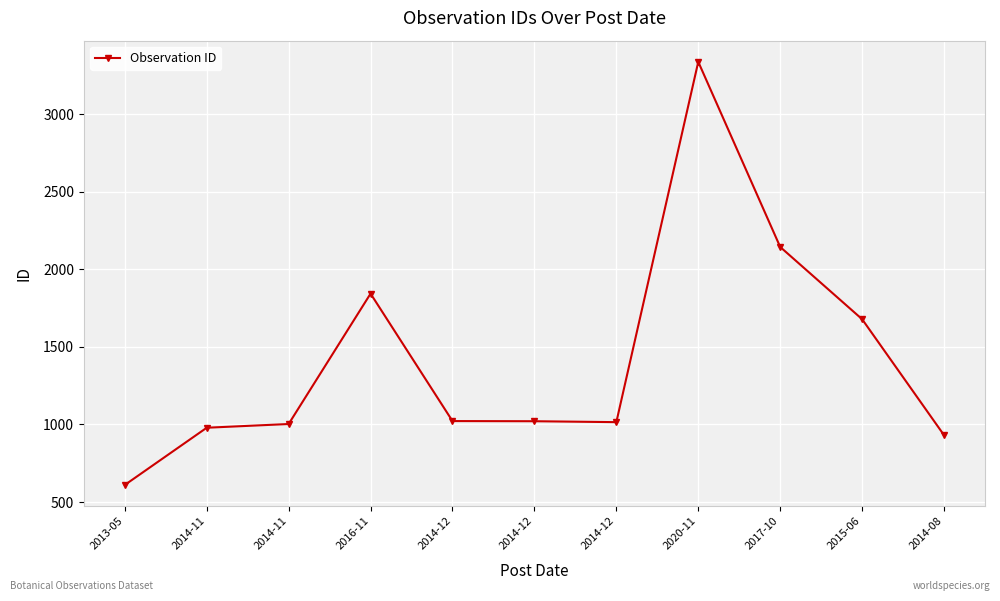

How many points are lower than both their immediate neighbors (excluding endpoints)?

1